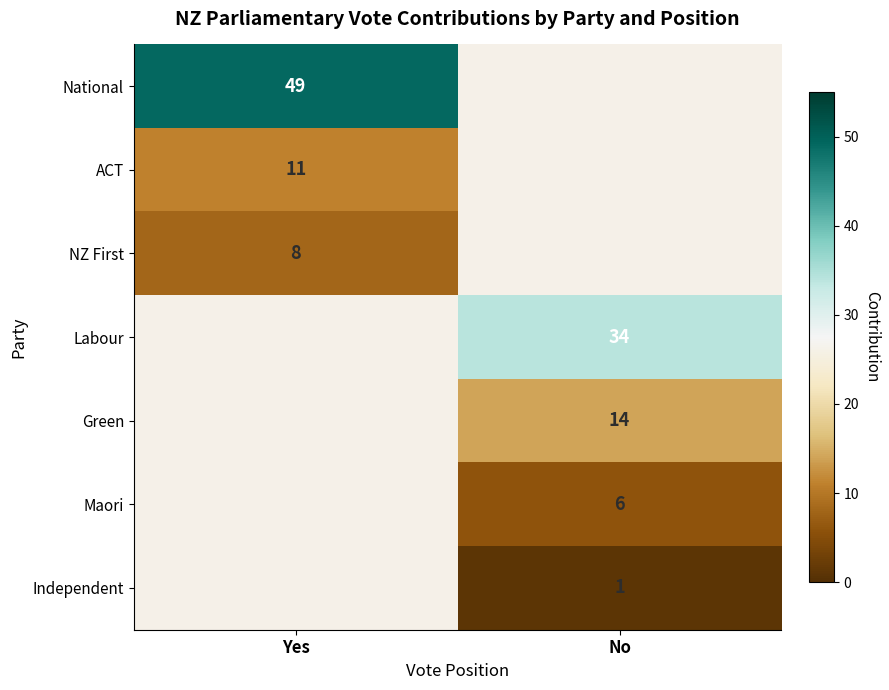

What is the smallest value displayed?

1.0